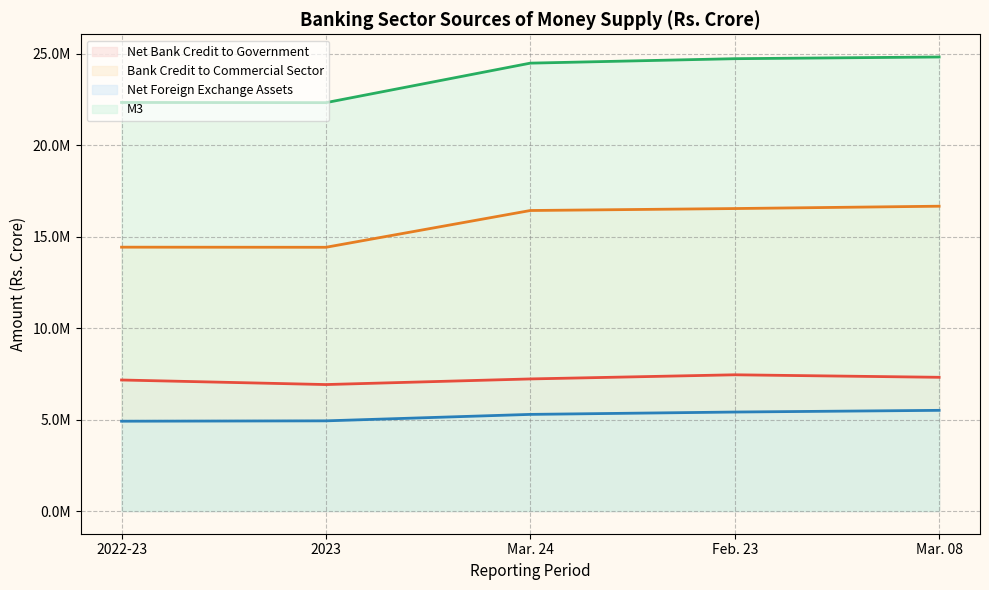

At which category does the chart reach its peak across all series?

Mar. 08